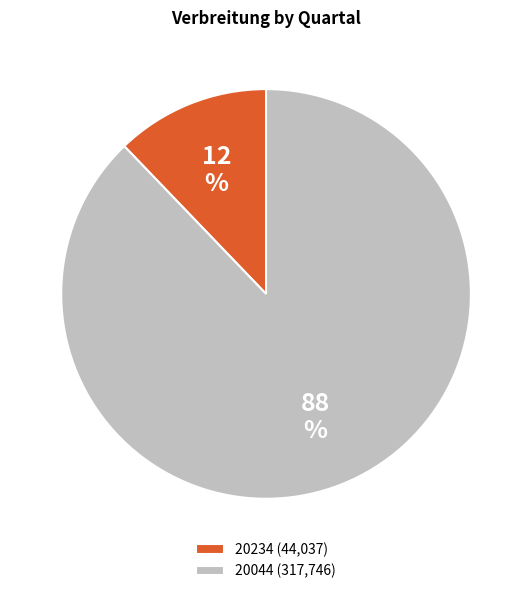

Is the sum of 20044 (317,746) and 20234 (44,037) greater than half?

Yes